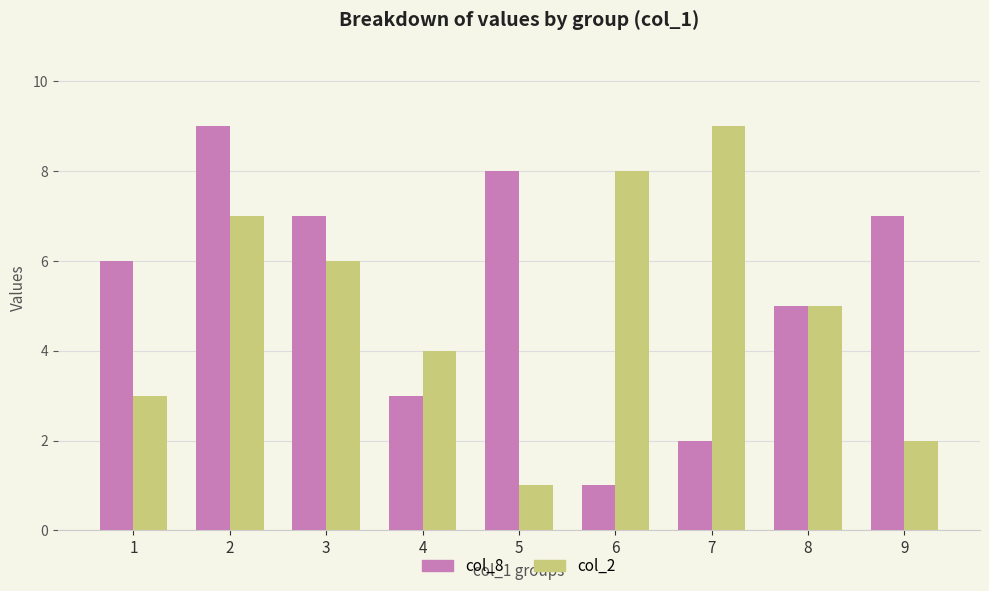

The value of col_8 at 6 is 1. True or false?

True